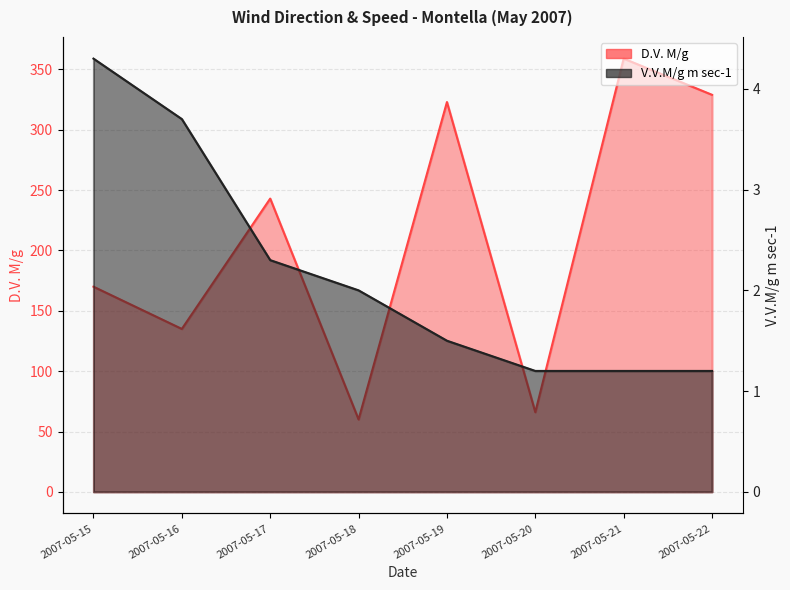

What is the value of the D.V. M/g point at the 2nd from the left?

135.0